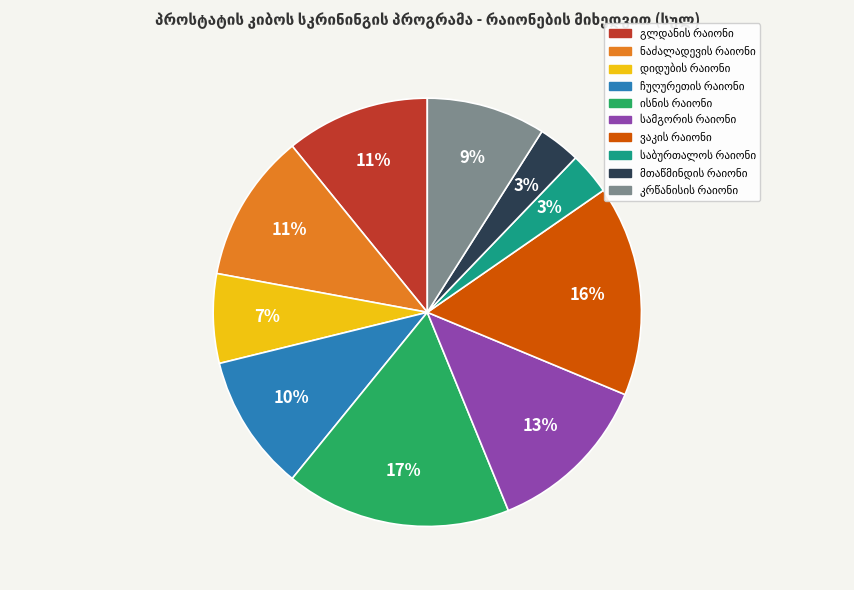

To the nearest percent, what is the average slice percentage?

10%